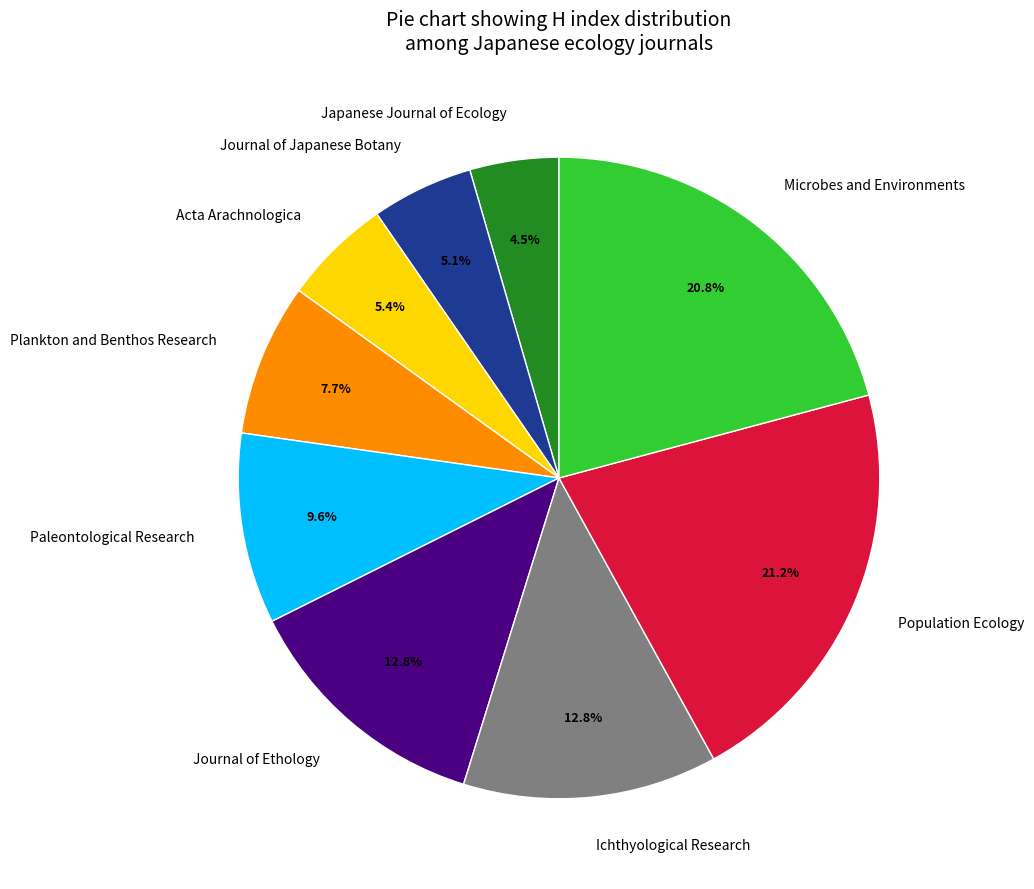

Which has a higher value, Journal of Ethology or Paleontological Research?

Journal of Ethology